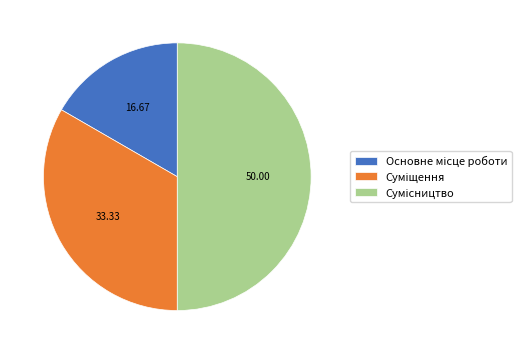

Which slice is the smallest?

Основне місце роботи